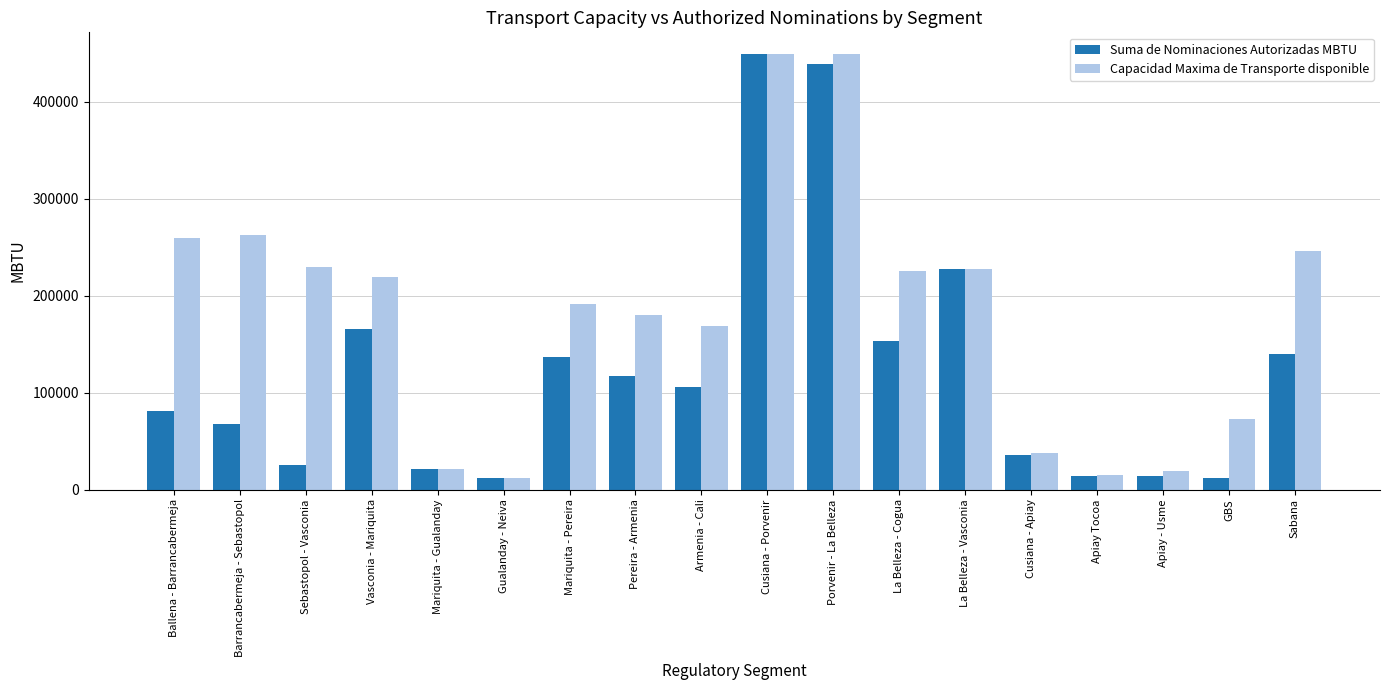

What is the sum of all Suma de Nominaciones Autorizadas MBTU values?

2214419.8